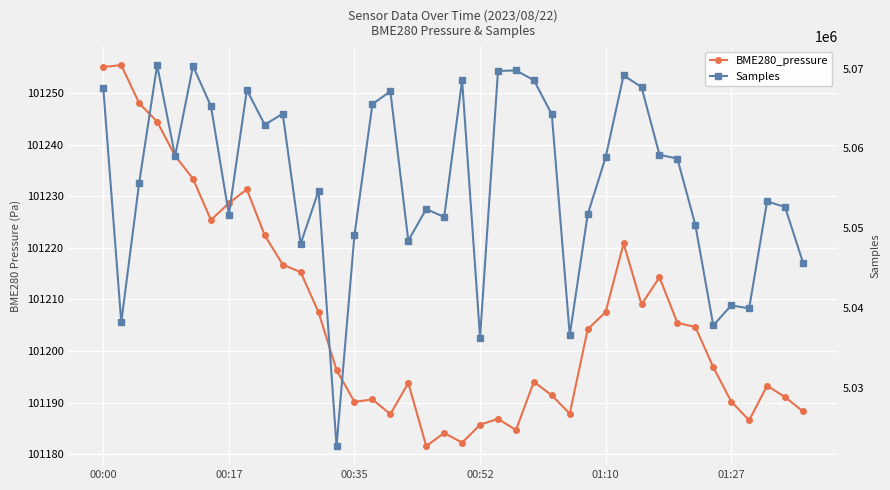

What is the value of the BME280_pressure point at the 18th from the left?

101193.8